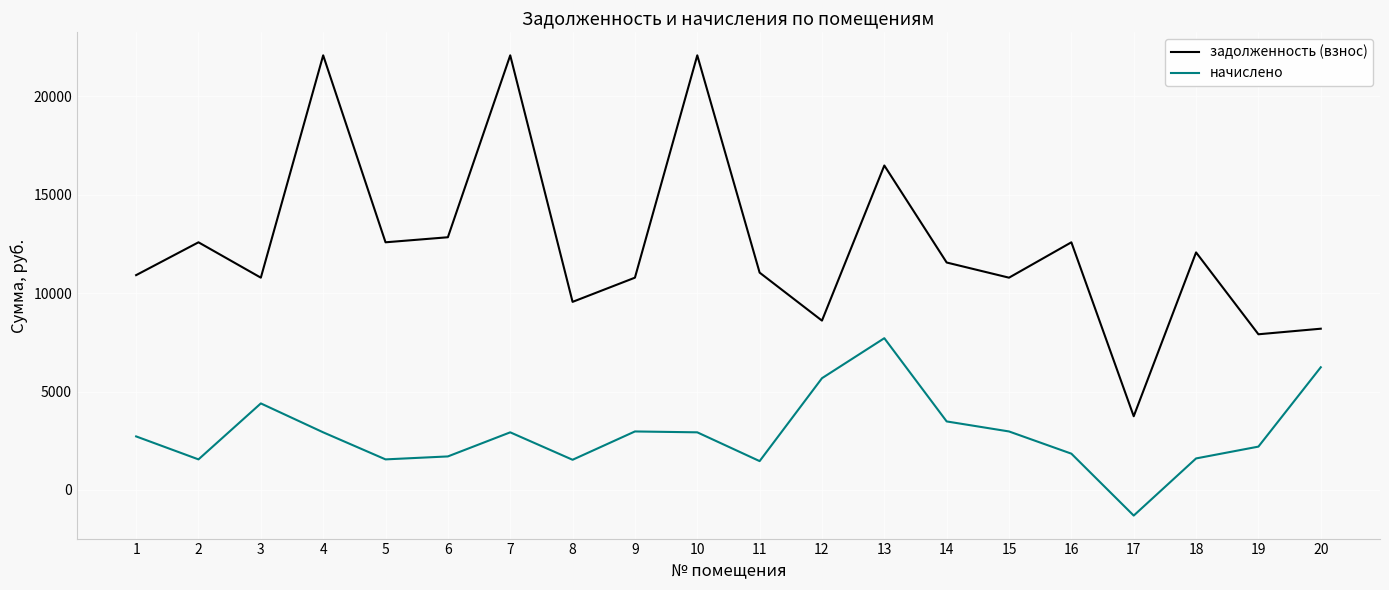

Which series has the widest spread of values?

задолженность (взнос)